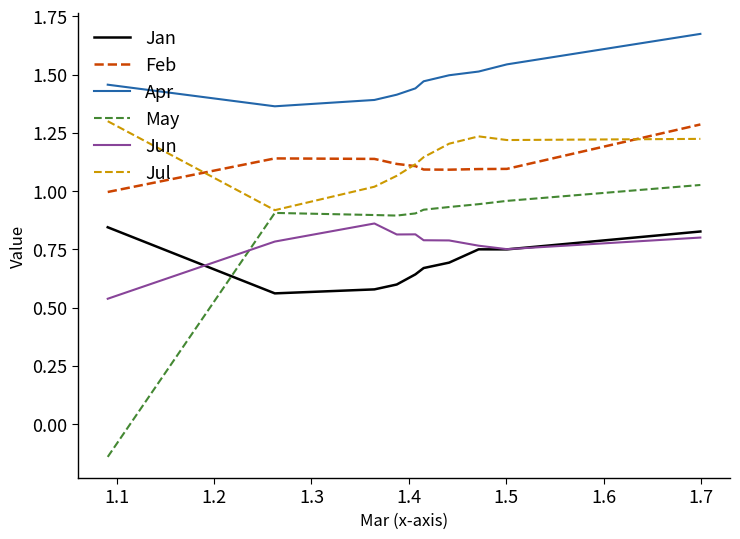

What is the difference between the maximum and second lowest values in the Feb series?

0.2